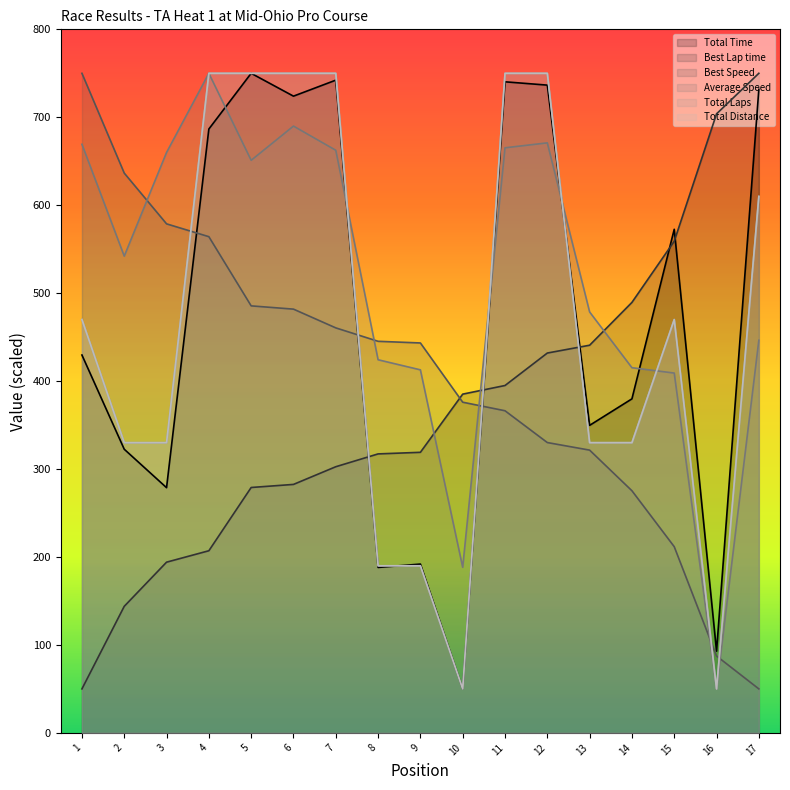

The value of Total Distance at 11 is 262.9. True or false?

False